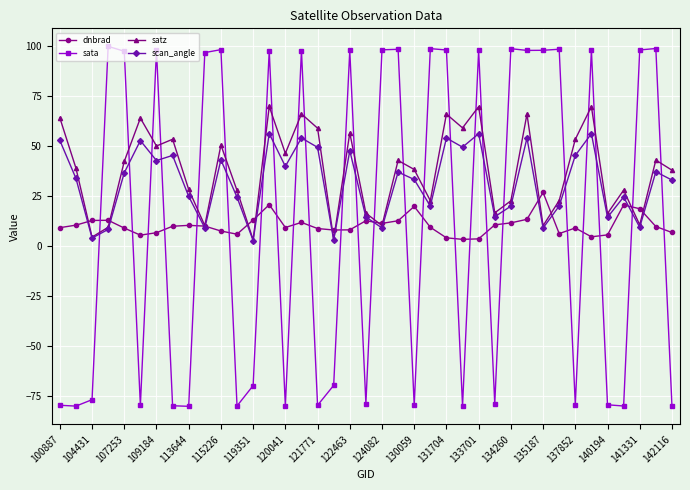

In sata, how many points are lower than both neighbors (excluding endpoints)?

13